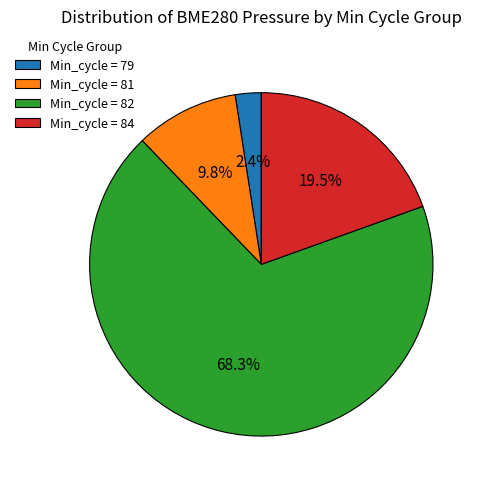

Combined, do Min_cycle = 82 and Min_cycle = 81 account for over 50%?

Yes